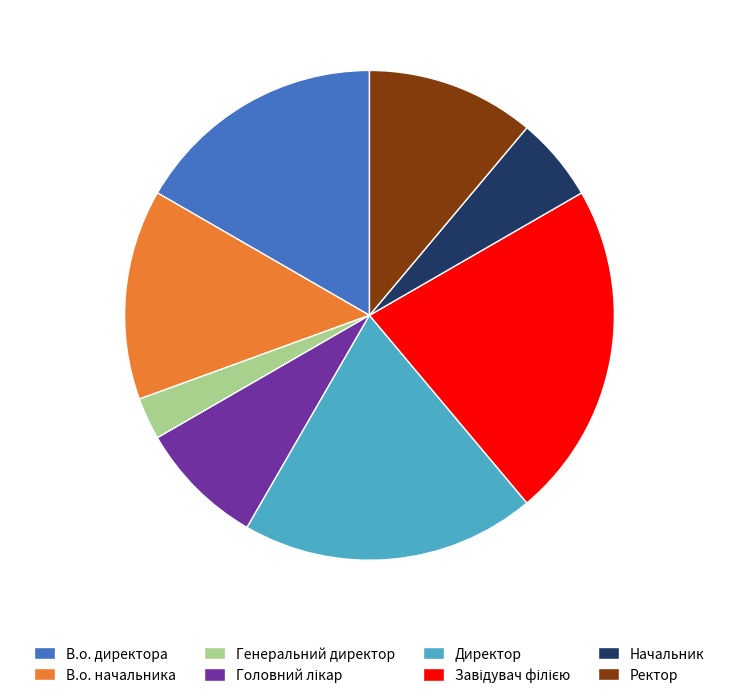

Is the sum of В.о. начальника and Начальник greater than half?

No